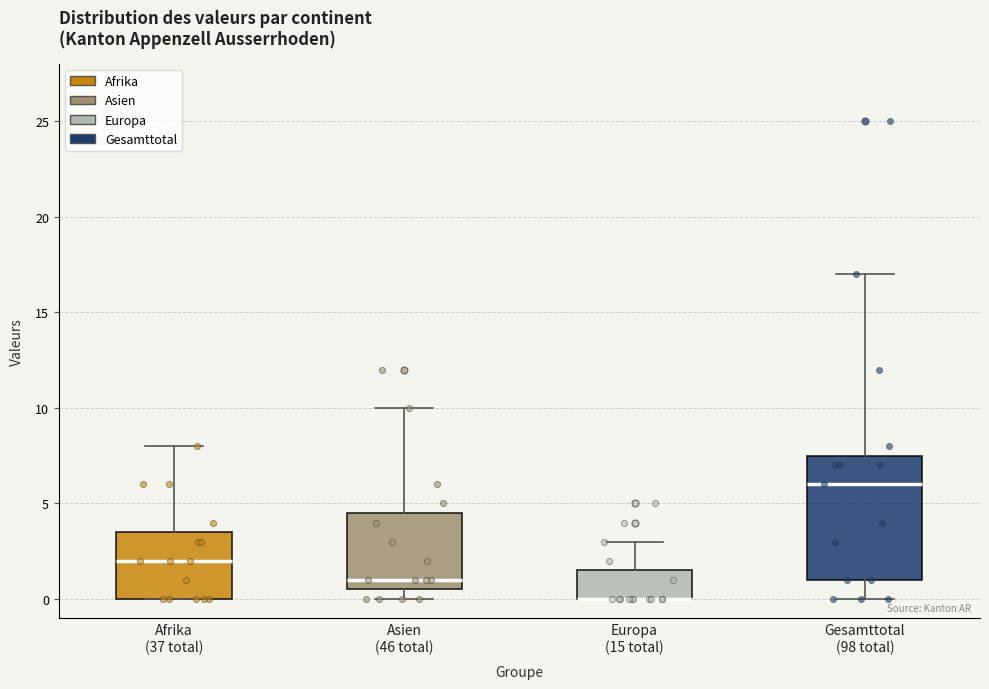

Reading left to right, transcribe this box plot: for each box, give where its median line is, the range the box spans, and where its two whiskers end, as read against the y-axis. The values are not printed on the chart, so give them approximately, as read against the axis.

Afrika (37 total): median 2.0, box 0.0 to 3.5, whiskers 0.0 to 8.0
Asien (46 total): median 1.0, box 0.5 to 4.5, whiskers 0.0 to 10.0
Europa (15 total): median 0.0 (drawn on the box's lower edge), box 0.0 to 1.5, whiskers 0.0 to 3.0
Gesamttotal (98 total): median 6.0, box 1.0 to 7.5, whiskers 0.0 to 17.0